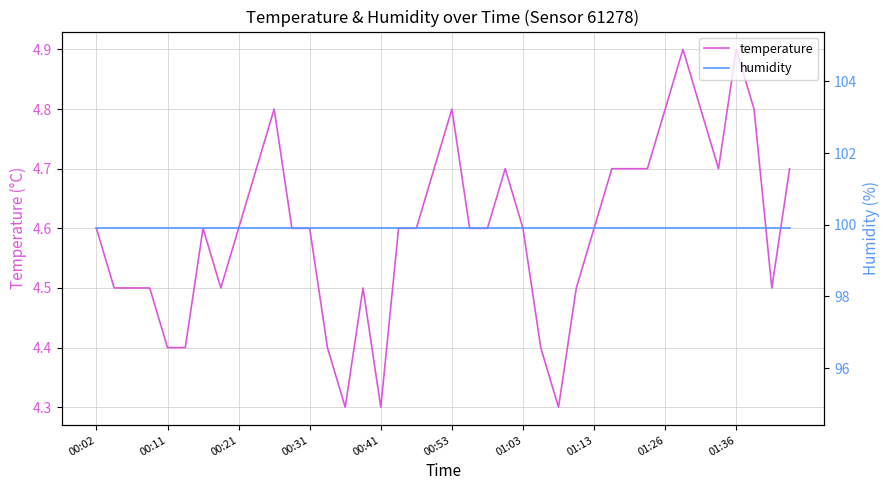

What is the highest value of the temperature series?

4.9